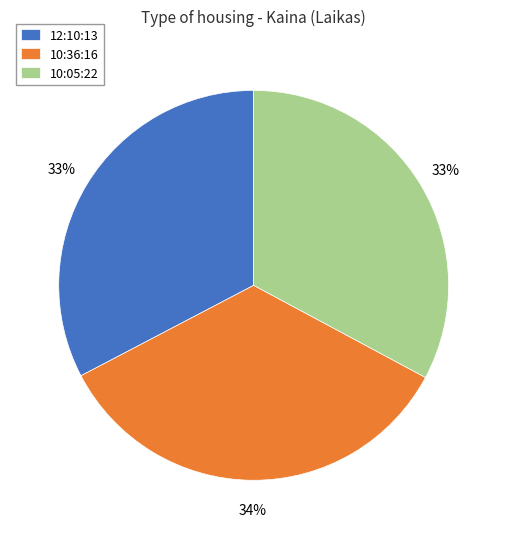

Is there any slice that represents more than half of the pie?

No